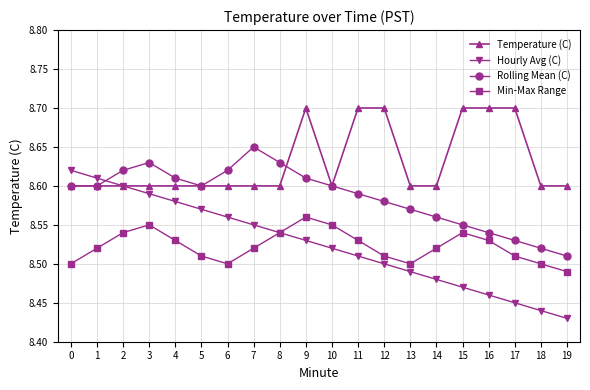

Count the Min-Max Range values in the range 8 to 9.

20